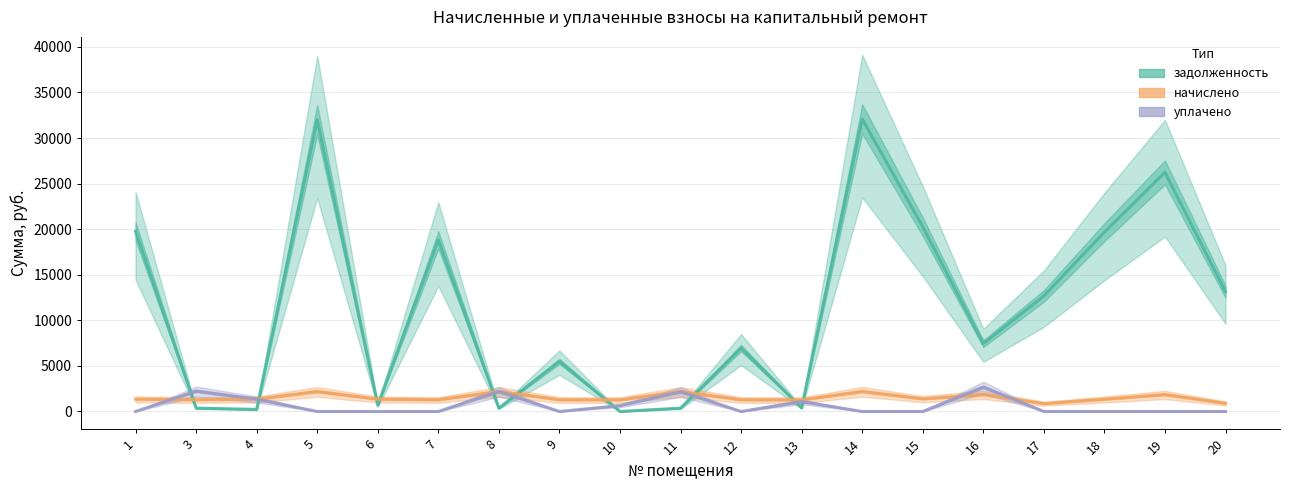

True or false: уплачено has a value of 1465.4 at 3.

False